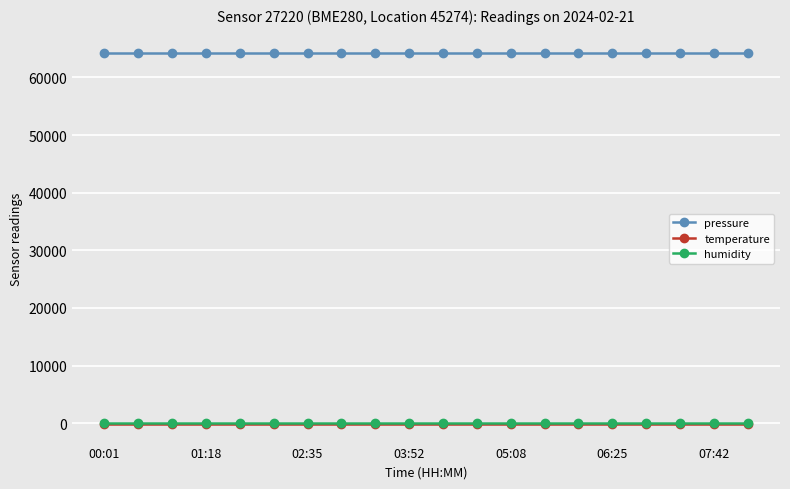

At how many categories does at least one series exceed 44473?

20